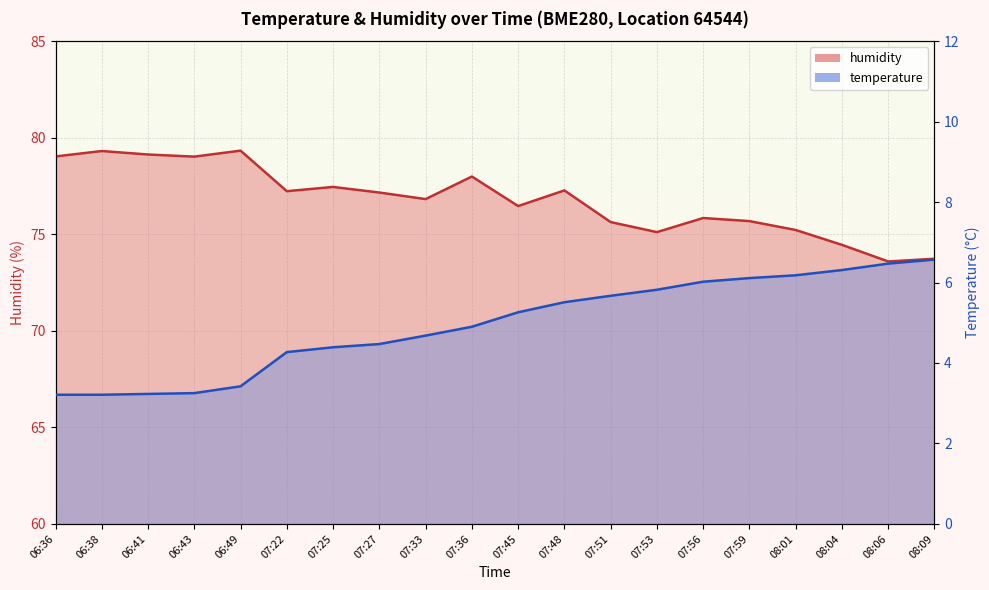

True or false: temperature and humidity cross at least once.

False